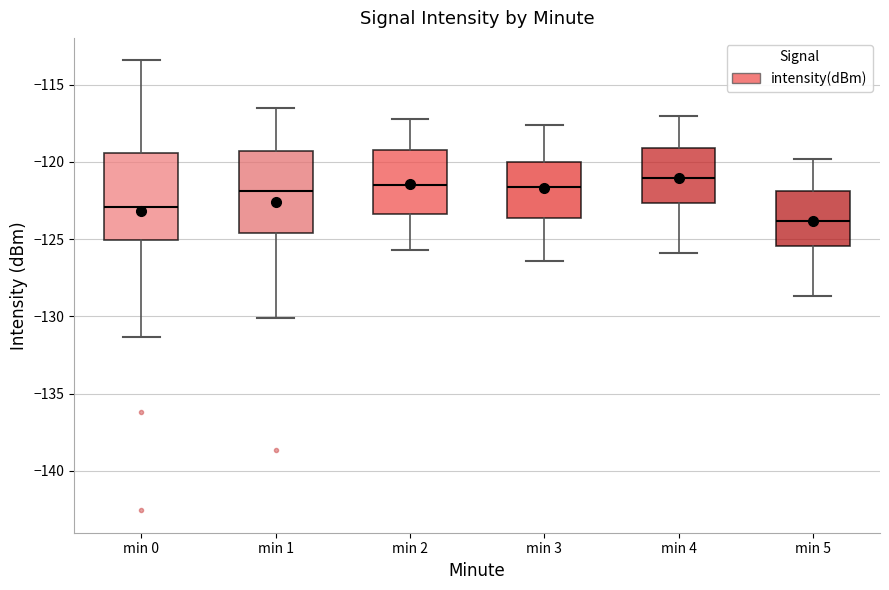

Reading left to right, transcribe this box plot: for each box, give where its median line is, the range the box spans, and where its two whiskers end, as read against the y-axis. The values are not printed on the chart, so give them approximately, as read against the axis.

min 0: median -123.0, box -125.0 to -119.5, whiskers -131.5 to -113.5
min 1: median -122.0, box -124.5 to -119.5, whiskers -130.0 to -116.5
min 2: median -121.5, box -123.5 to -119.0, whiskers -125.5 to -117.0
min 3: median -121.5, box -123.5 to -120.0, whiskers -126.5 to -117.5
min 4: median -121.0, box -122.5 to -119.0, whiskers -126.0 to -117.0
min 5: median -124.0, box -125.5 to -122.0, whiskers -128.5 to -120.0